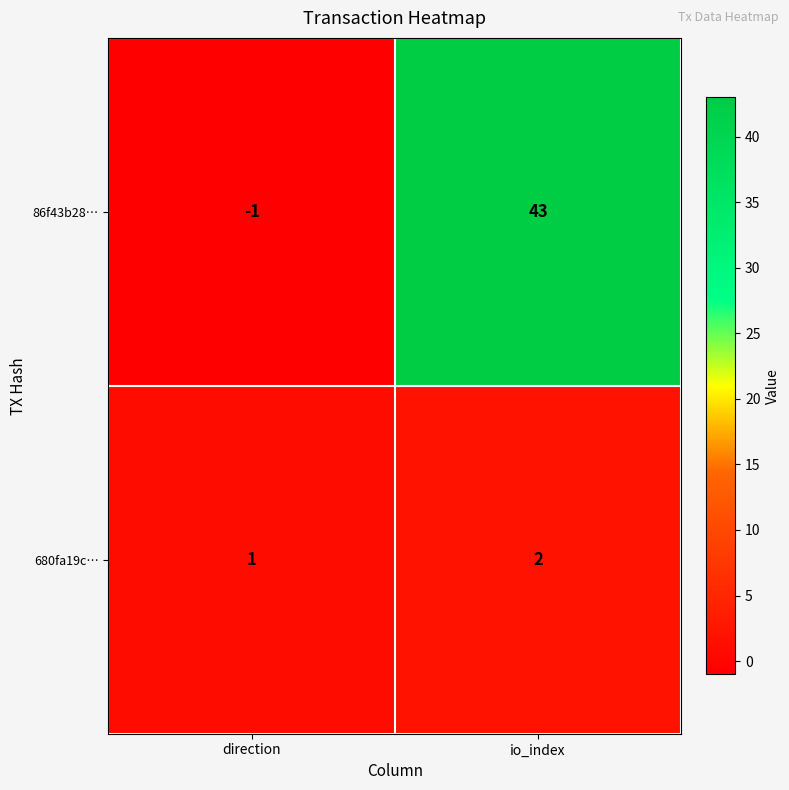

Is the value of 680fa19c… at io_index greater than the value of 86f43b28… at direction?

Yes